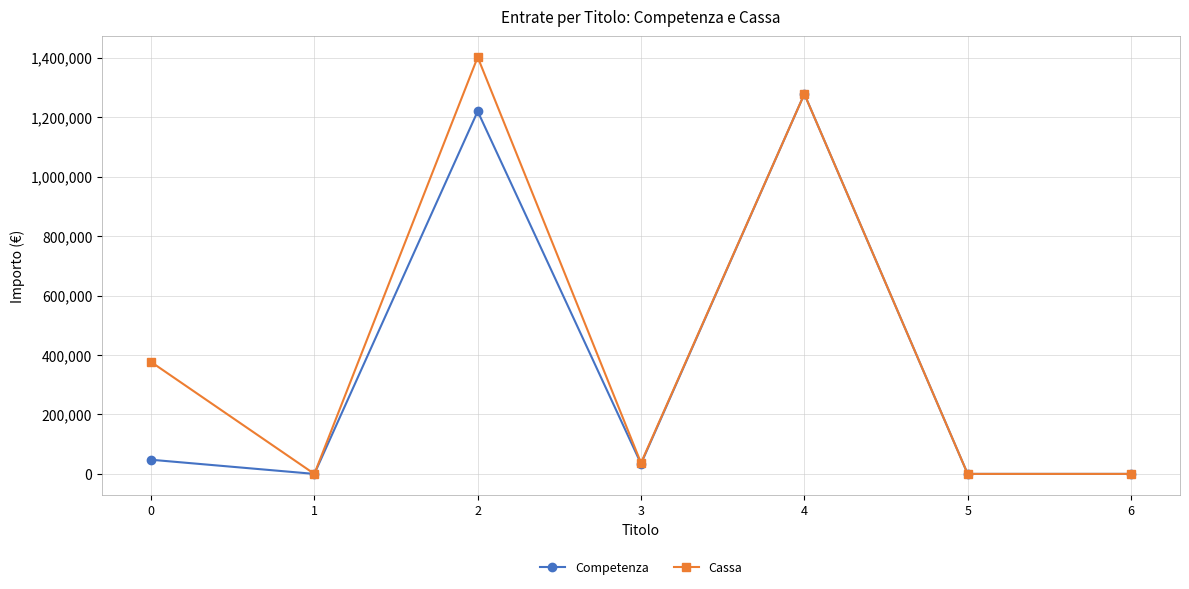

What are all the series names shown in the legend?

Competenza, Cassa